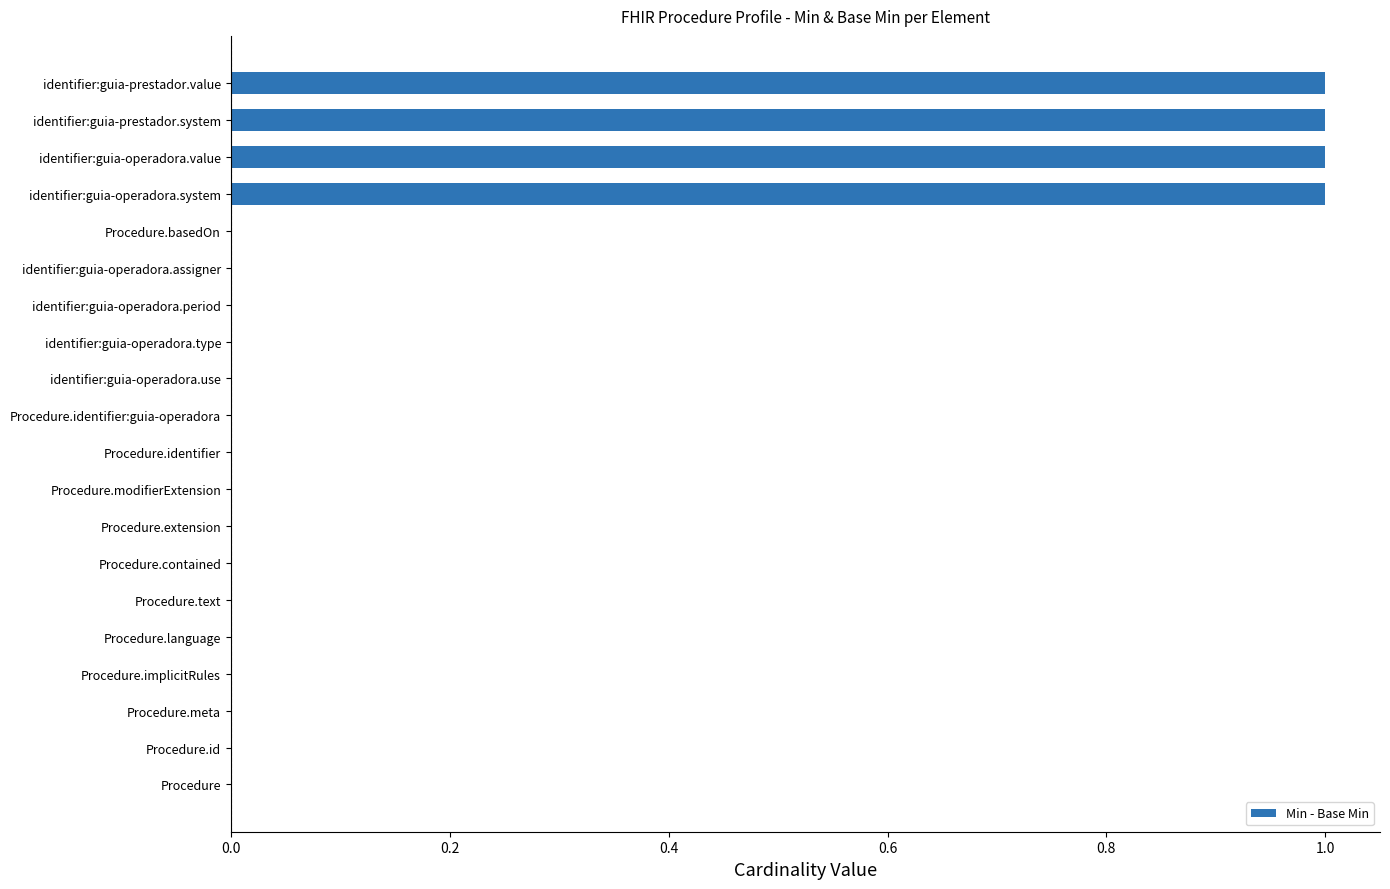

The chart shows a value of 0 at Procedure.identifier. True or false?

True